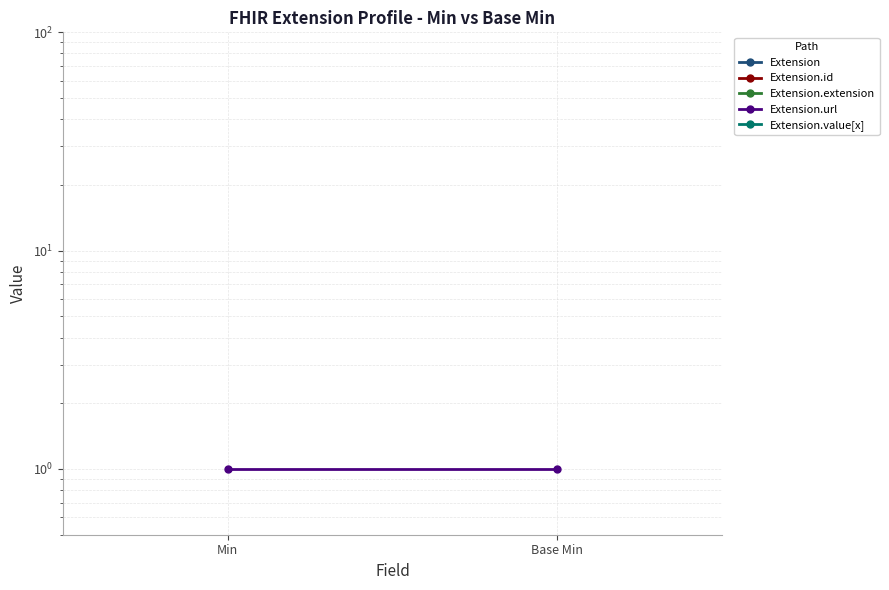

At how many categories does at least one series exceed 0?

2